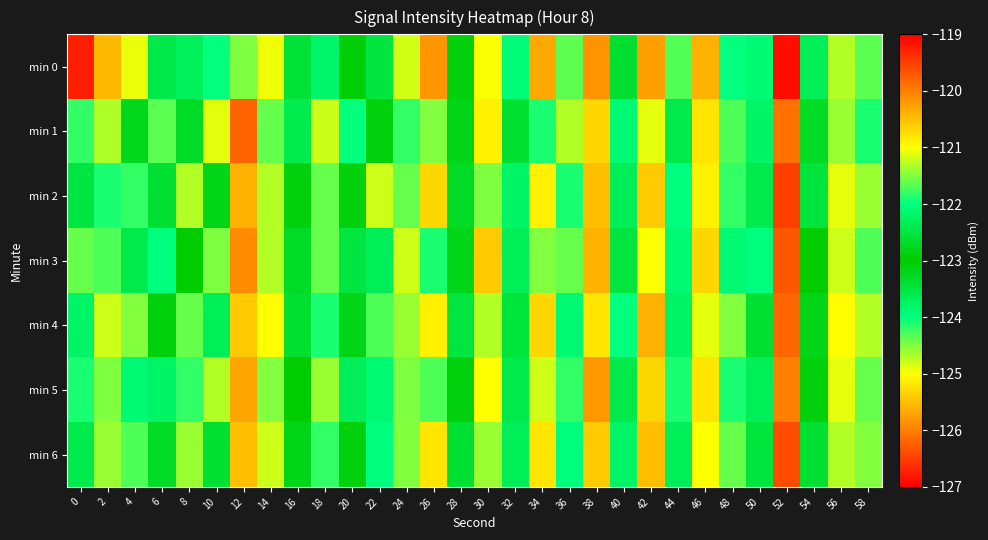

Which series has the largest range (max minus min)?

min 0